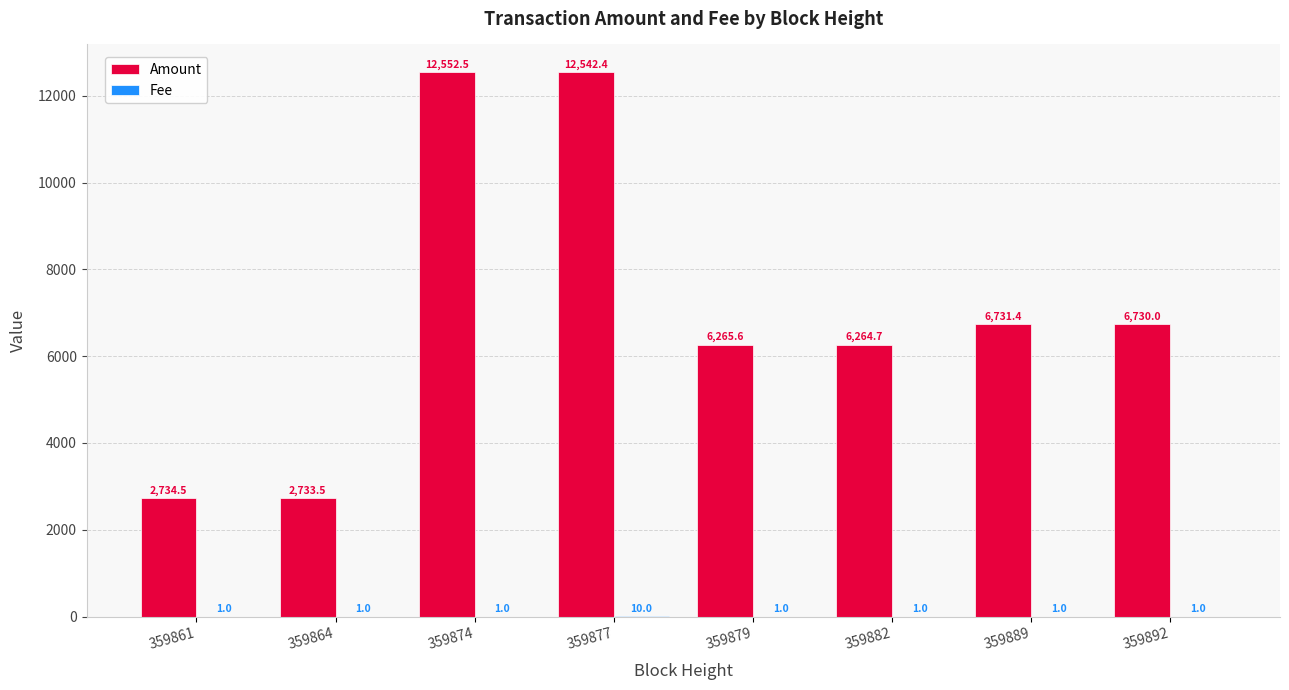

At which category is the sum across all series the highest?

359874